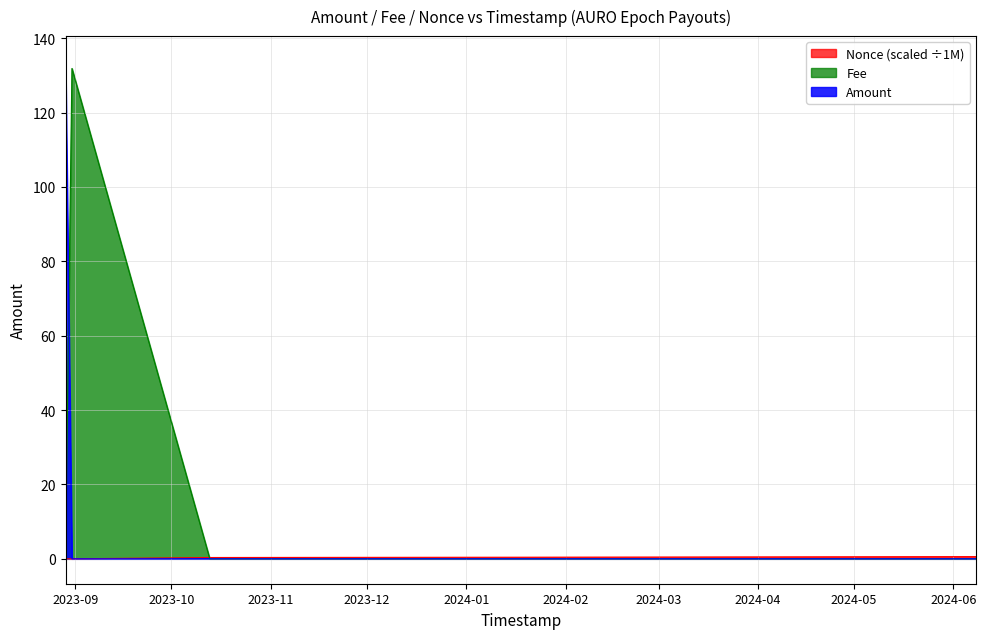

How many times do Fee and Nonce_scaled cross each other?

1